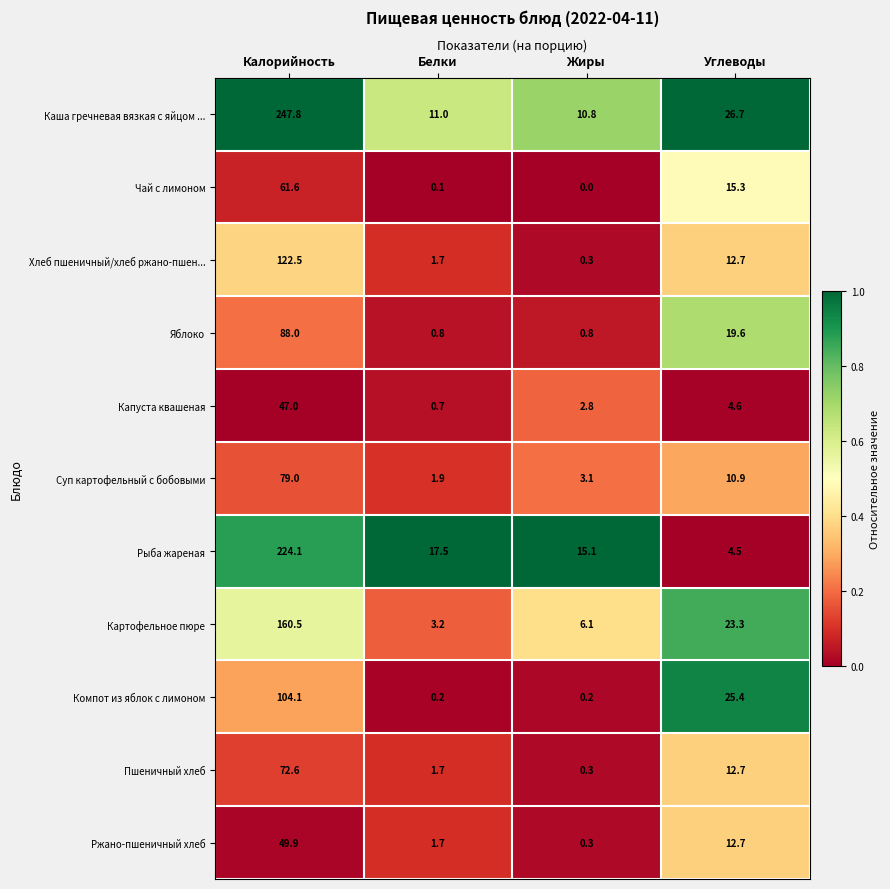

List the series in order of their peak value, lowest first.

Капуста квашеная, Ржано-пшеничный хлеб, Чай с лимоном, Пшеничный хлеб, Суп картофельный с бобовыми, Яблоко, Компот из яблок с лимоном, Хлеб пшеничный/хлеб ржано-пшен..., Картофельное пюре, Рыба жареная, Каша гречневая вязкая с яйцом ...